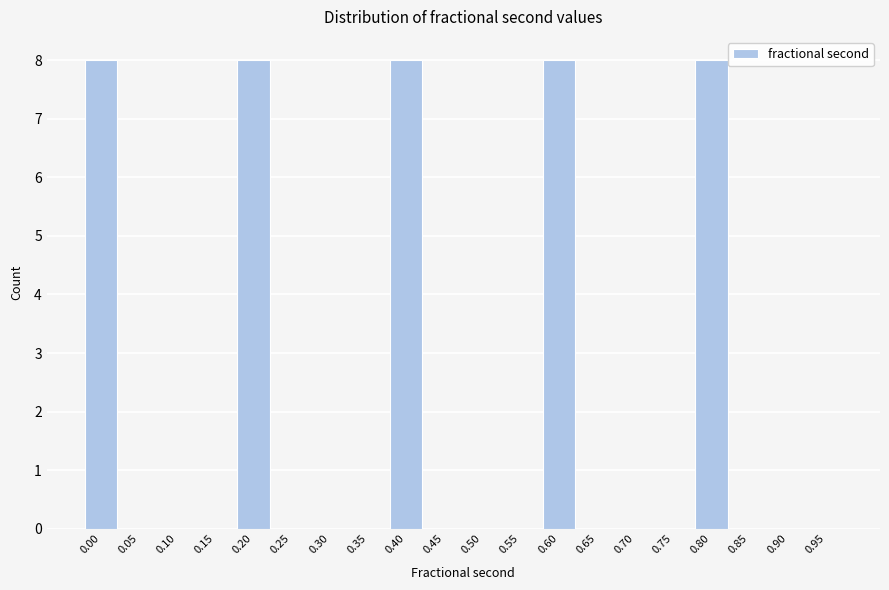

Reading left to right, list all the values displayed in this chart.

0.00=8	0.05=0	0.10=0	0.15=0	0.20=8	0.25=0	0.30=0	0.35=0	0.40=8	0.45=0	0.50=0	0.55=0	0.60=8	0.65=0	0.70=0	0.75=0	0.80=8	0.85=0	0.90=0	0.95=0